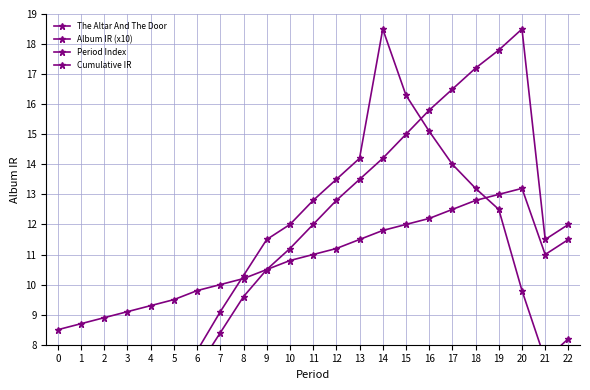

Rank the series at 4 from lowest to highest value.

The Altar And The Door, Album IR (x10), Period Index, Cumulative IR